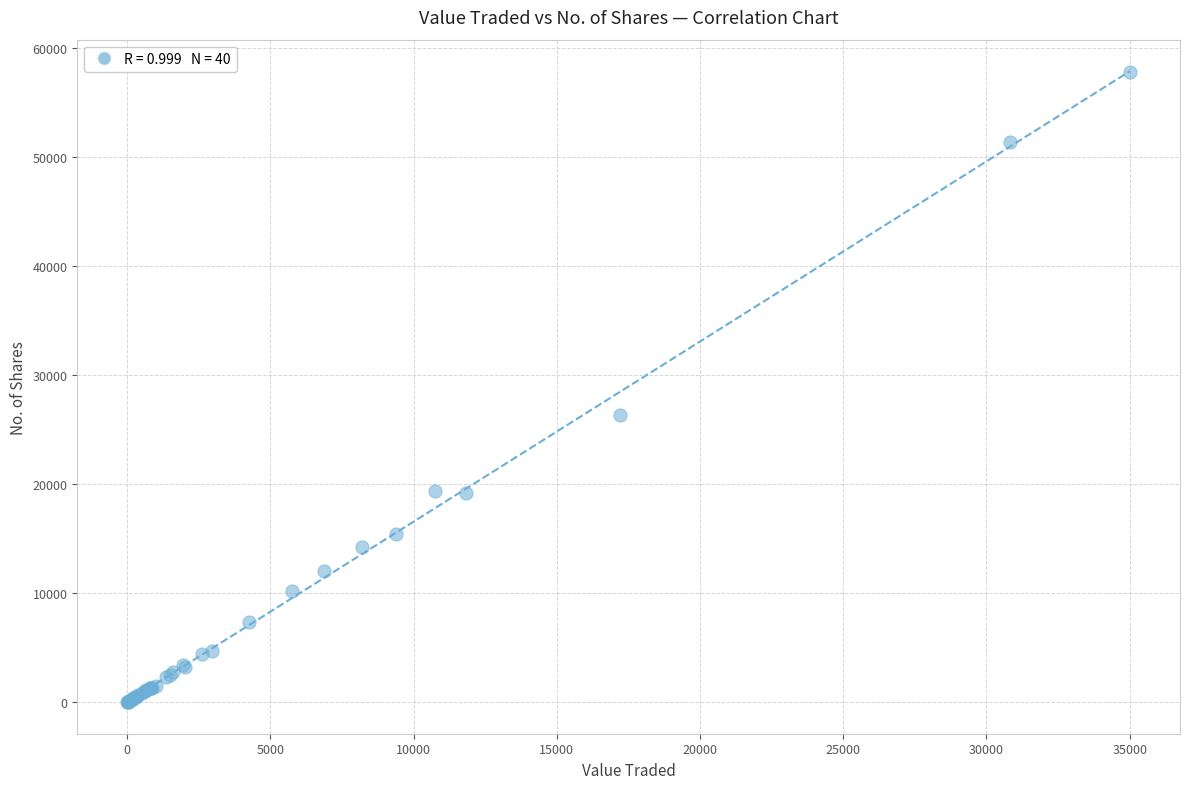

What Y value in the scatter plot is closest to 28906?

26334